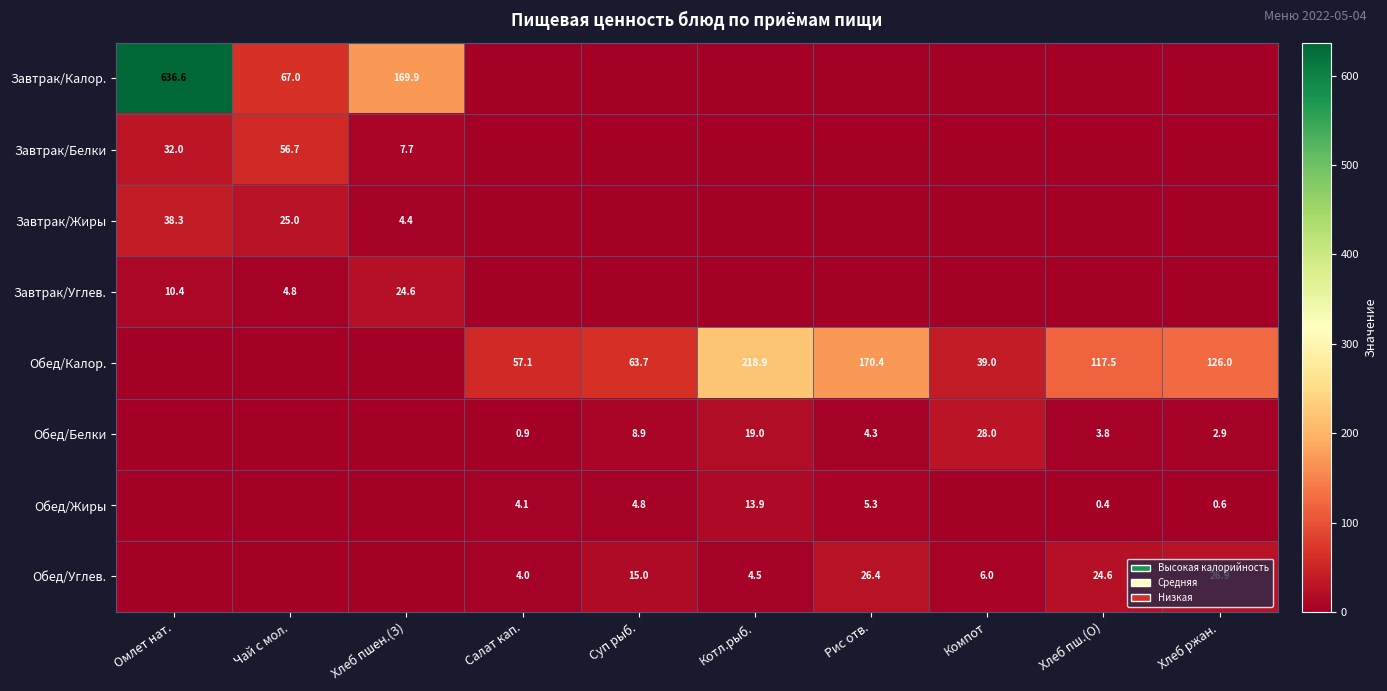

The value of Обед/Жиры at Хлеб пш.(О) is 0.4. True or false?

True